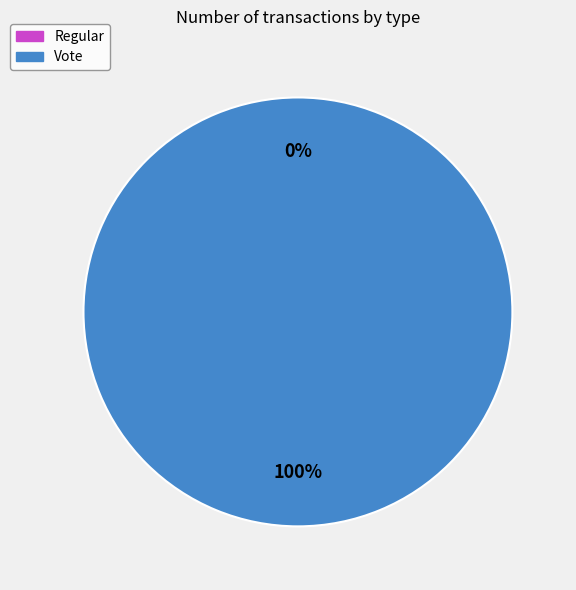

Does Vote represent more than half of the total?

Yes